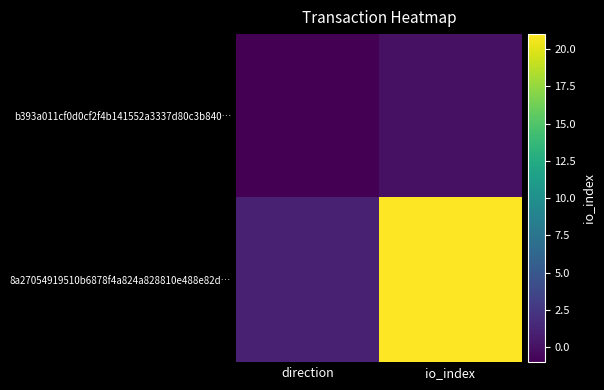

Which has a higher value, direction or io_index?

io_index